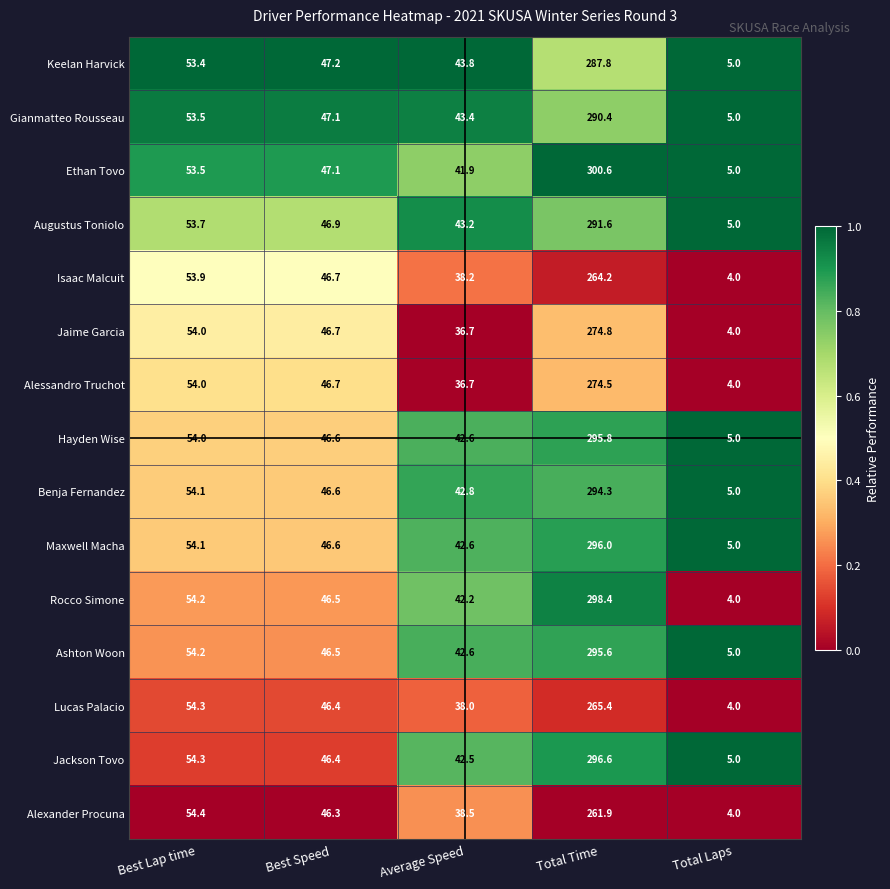

True or false: Jaime Garcia has a value of 125.0 at Total Time.

False